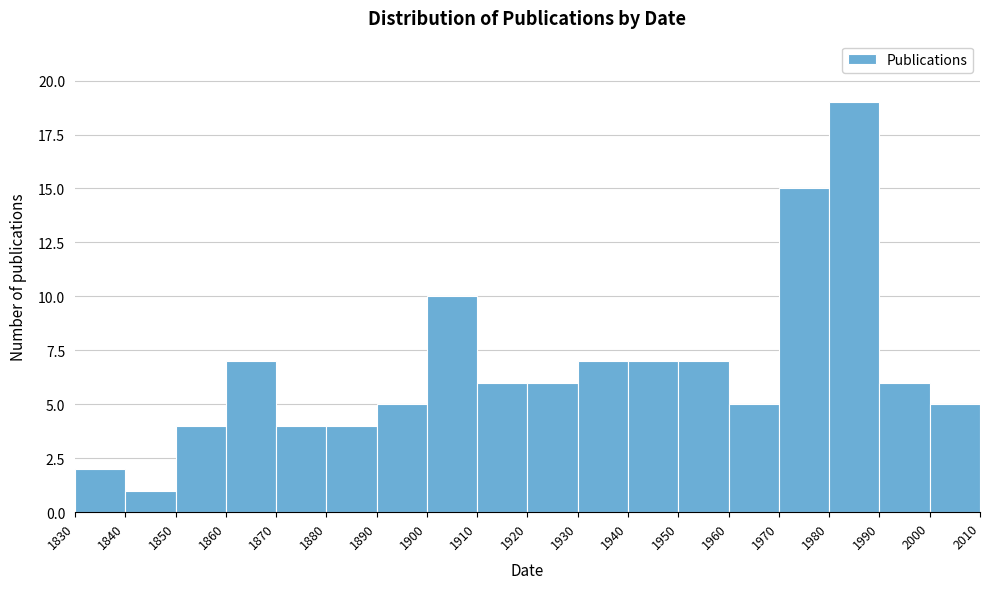

Reading left to right, transcribe this chart: for each bar, give the range it covers on the x-axis and its height. The values are not printed on the chart, so give them approximately, as read against the axis.

1830 to 1840: 2
1840 to 1850: 1
1850 to 1860: 4
1860 to 1870: 7
1870 to 1880: 4
1880 to 1890: 4
1890 to 1900: 5
1900 to 1910: 10
1910 to 1920: 6
1920 to 1930: 6
1930 to 1940: 7
1940 to 1950: 7
1950 to 1960: 7
1960 to 1970: 5
1970 to 1980: 15
1980 to 1990: 19
1990 to 2000: 6
2000 to 2010: 5